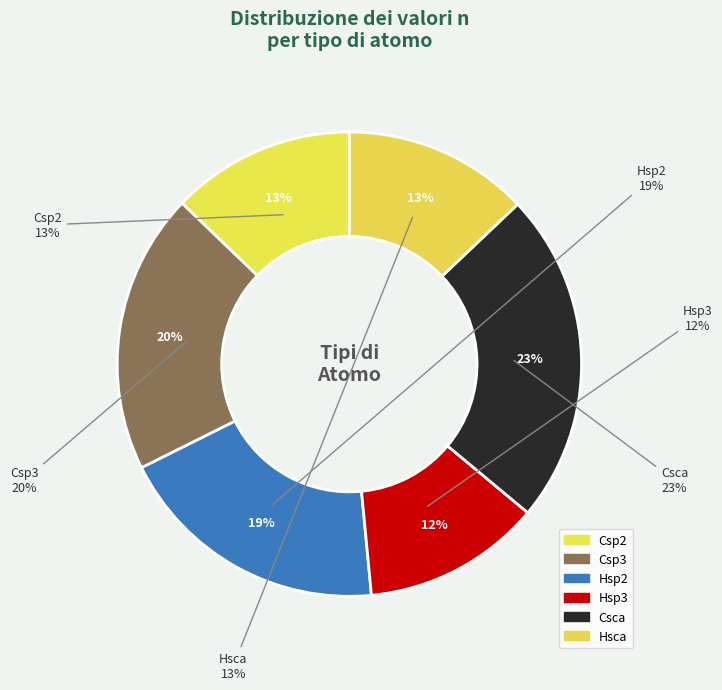

To the nearest percent, what percentage of the pie is Hsca?

13%